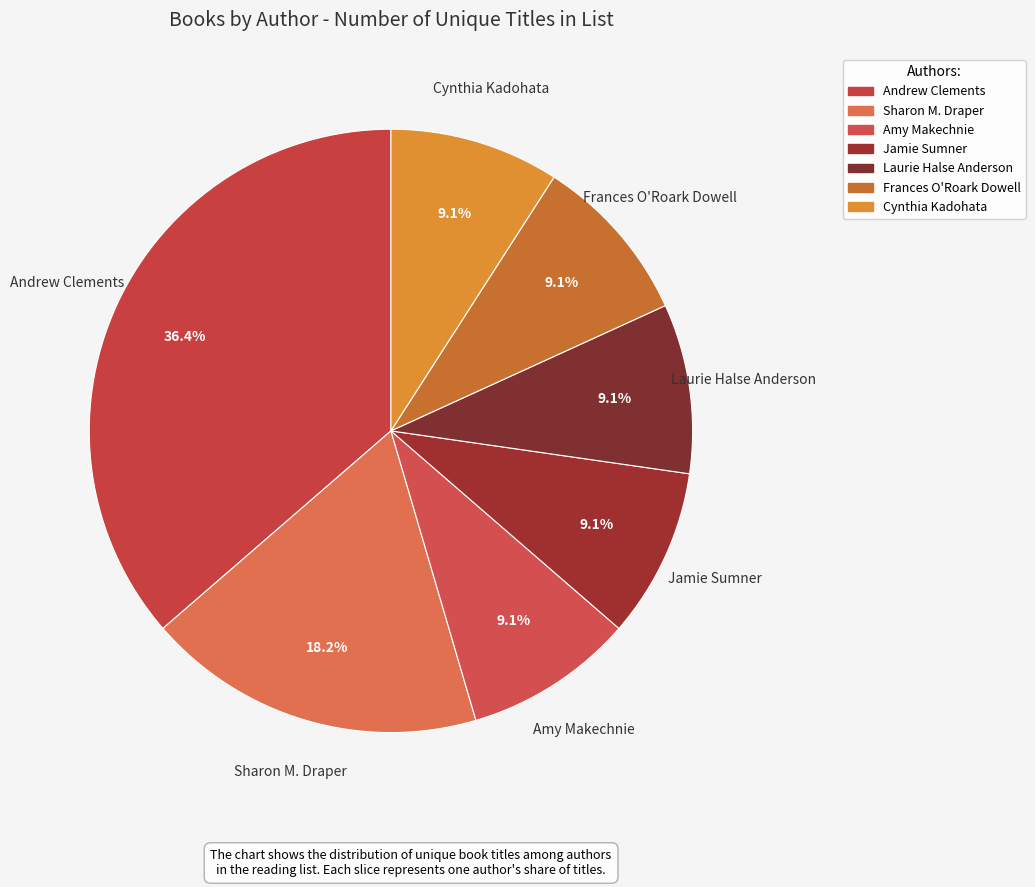

How many segments does this pie chart have?

7